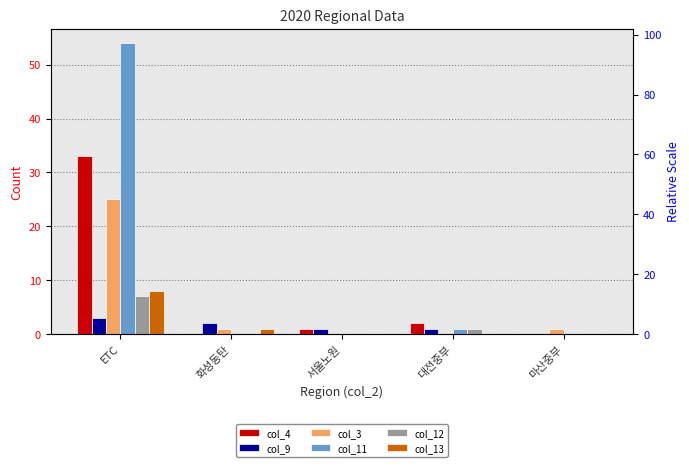

Which series has the widest spread of values?

col_11